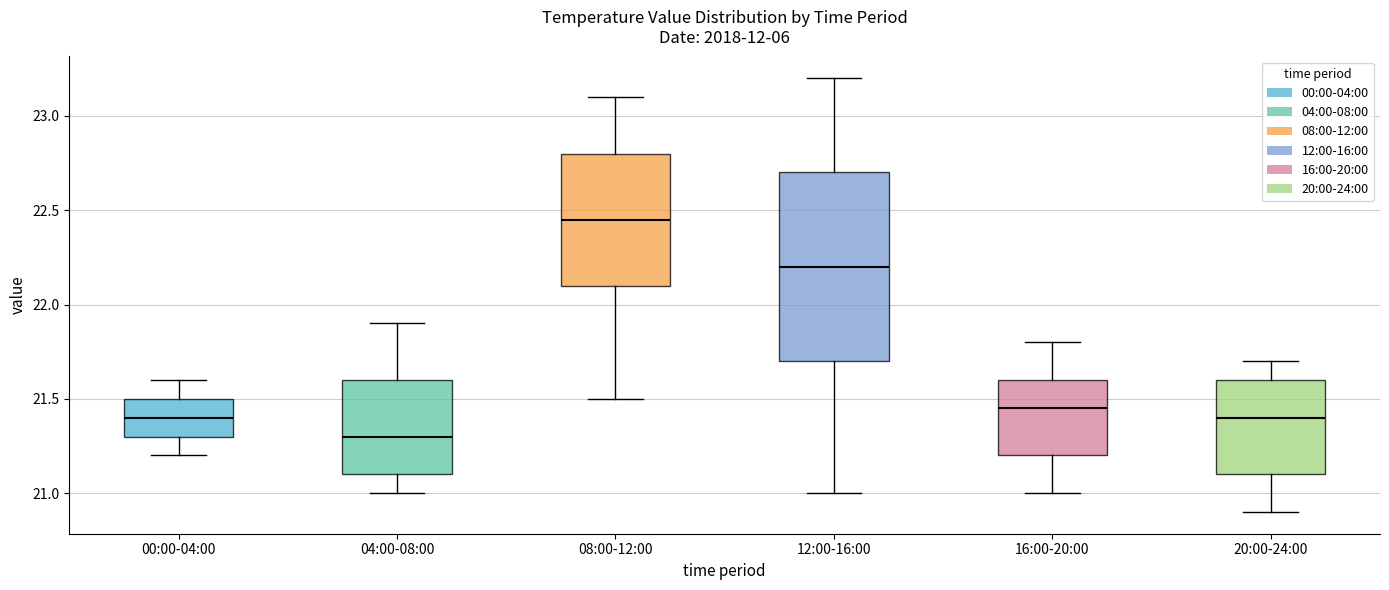

Reading left to right, transcribe this box plot: for each box, give where its median line is, the range the box spans, and where its two whiskers end, as read against the y-axis. The values are not printed on the chart, so give them approximately, as read against the axis.

00:00-04:00: median 21.40, box 21.30 to 21.50, whiskers 21.20 to 21.60
04:00-08:00: median 21.30, box 21.10 to 21.60, whiskers 21.00 to 21.90
08:00-12:00: median 22.45, box 22.10 to 22.80, whiskers 21.50 to 23.10
12:00-16:00: median 22.20, box 21.70 to 22.70, whiskers 21.00 to 23.20
16:00-20:00: median 21.45, box 21.20 to 21.60, whiskers 21.00 to 21.80
20:00-24:00: median 21.40, box 21.10 to 21.60, whiskers 20.90 to 21.70